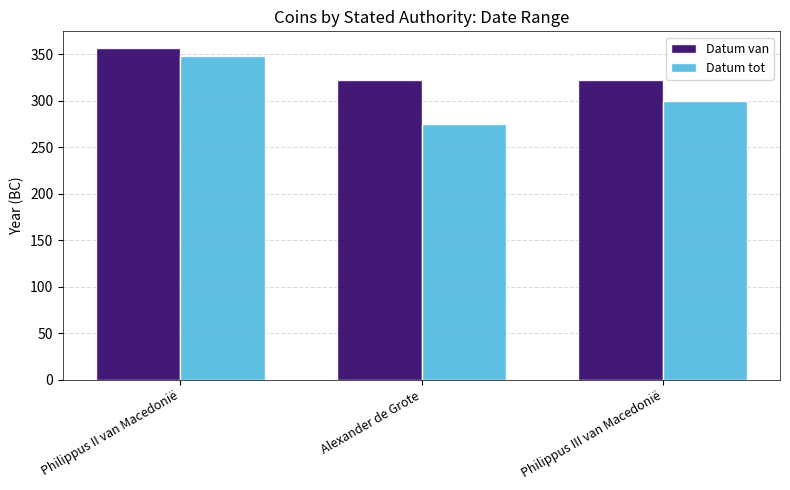

Reading left to right, transcribe all the data shown in this chart.

Datum van: Philippus II van Macedonië=357	Alexander de Grote=323	Philippus III van Macedonië=323
Datum tot: Philippus II van Macedonië=348	Alexander de Grote=275	Philippus III van Macedonië=300